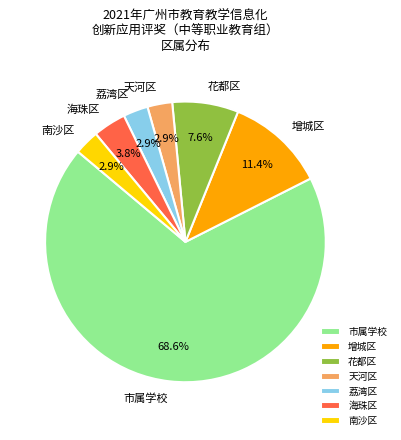

True or false: 海珠区 accounts for 4% of the total.

True